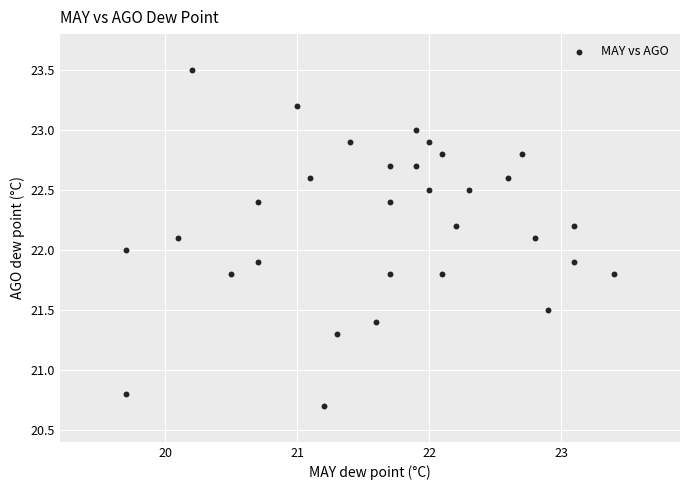

What is the range of Y values (max minus min)?

2.8